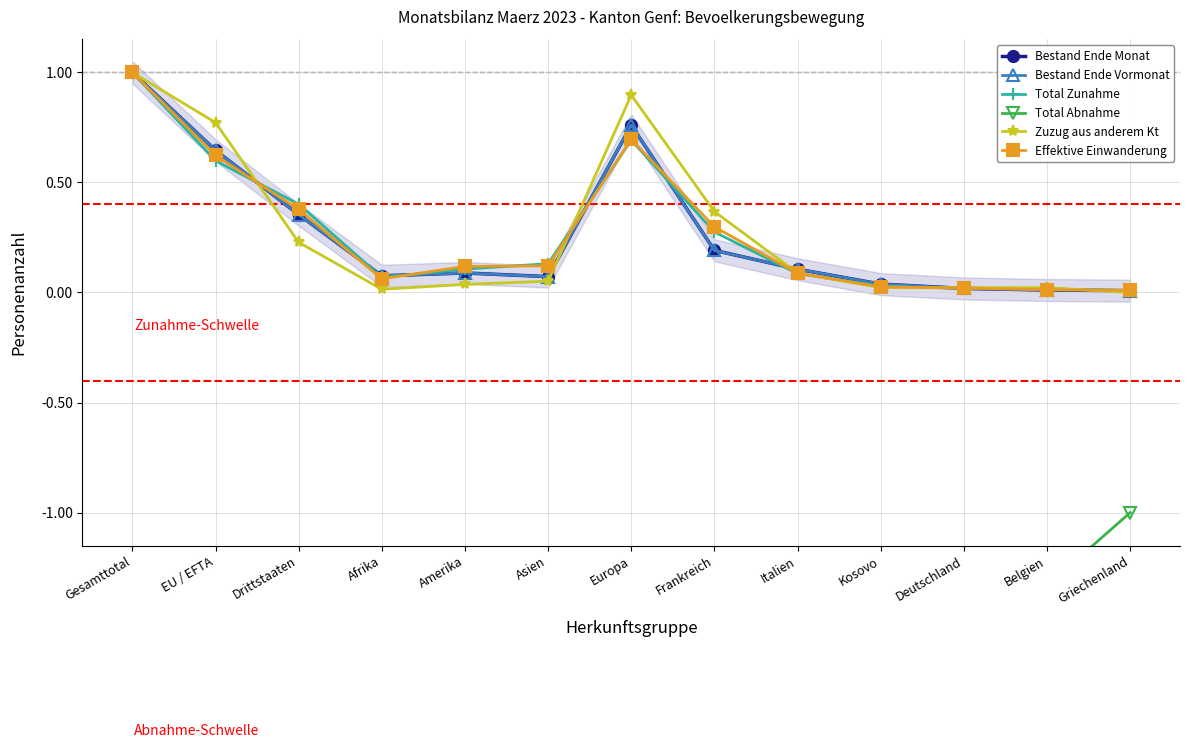

Does the chart display data point markers on the line(s)?

Yes